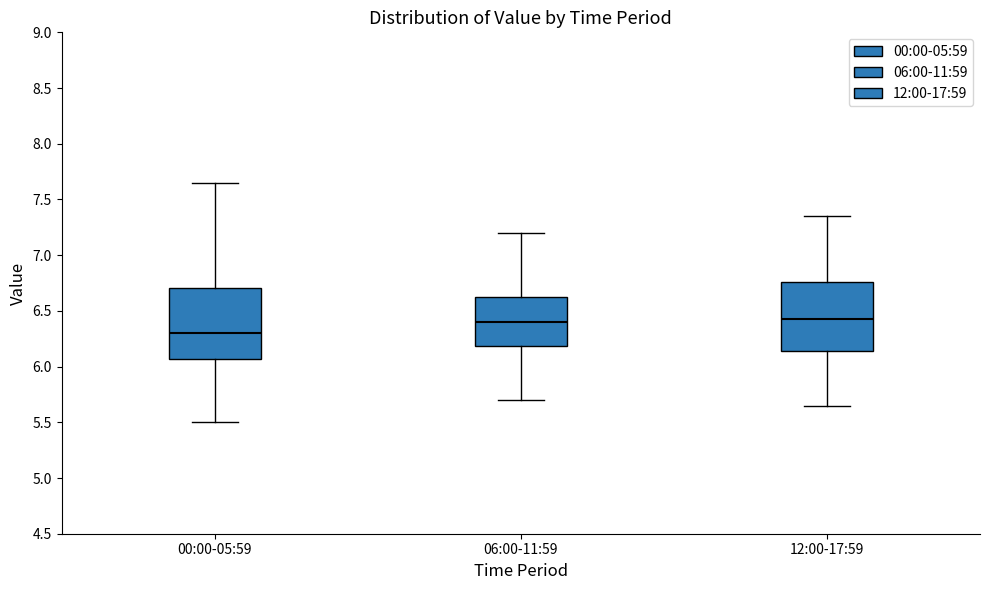

Reading left to right, read every box against the y-axis: the position of its median line, the range the box covers, and the ends of its whiskers. The values are not printed on the chart, so give them approximately, as read against the axis.

00:00-05:59: median 6.30, box 6.05 to 6.70, whiskers 5.50 to 7.65
06:00-11:59: median 6.40, box 6.20 to 6.65, whiskers 5.70 to 7.20
12:00-17:59: median 6.45, box 6.15 to 6.75, whiskers 5.65 to 7.35